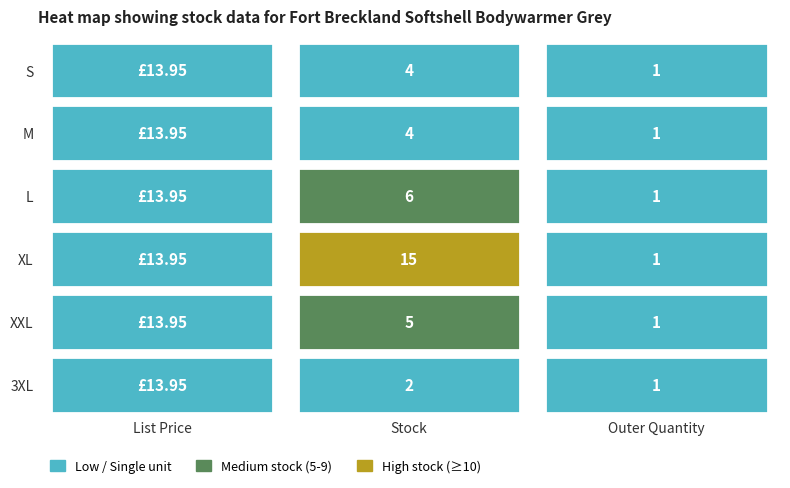

What is the highest value of the Stock series?

15.0